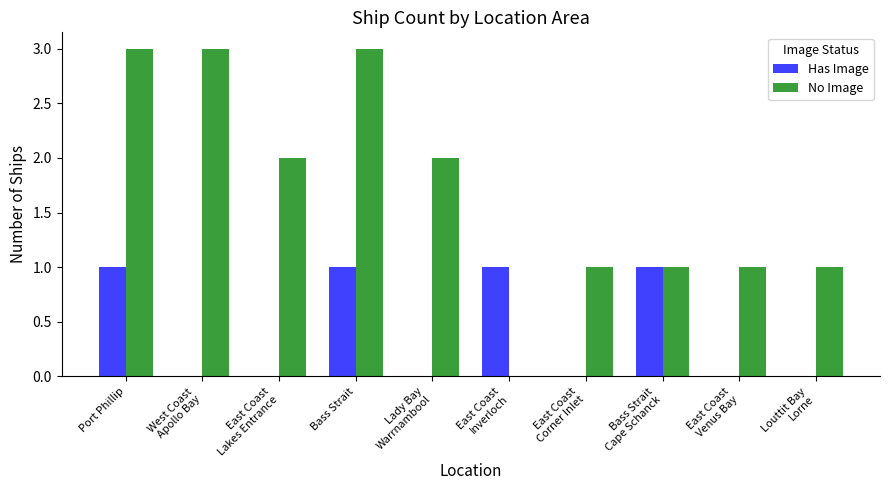

What is the total value across all series at Port Phillip?

4